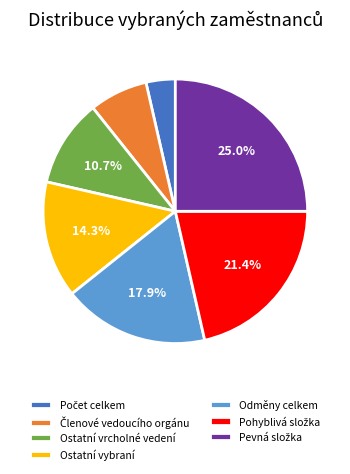

Is the sum of Ostatní vrcholné vedení and Ostatní vybraní greater than half?

No